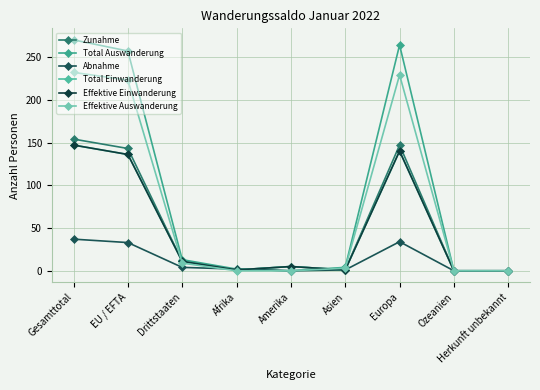

Is it true that Abnahme equals 56 at EU / EFTA?

False